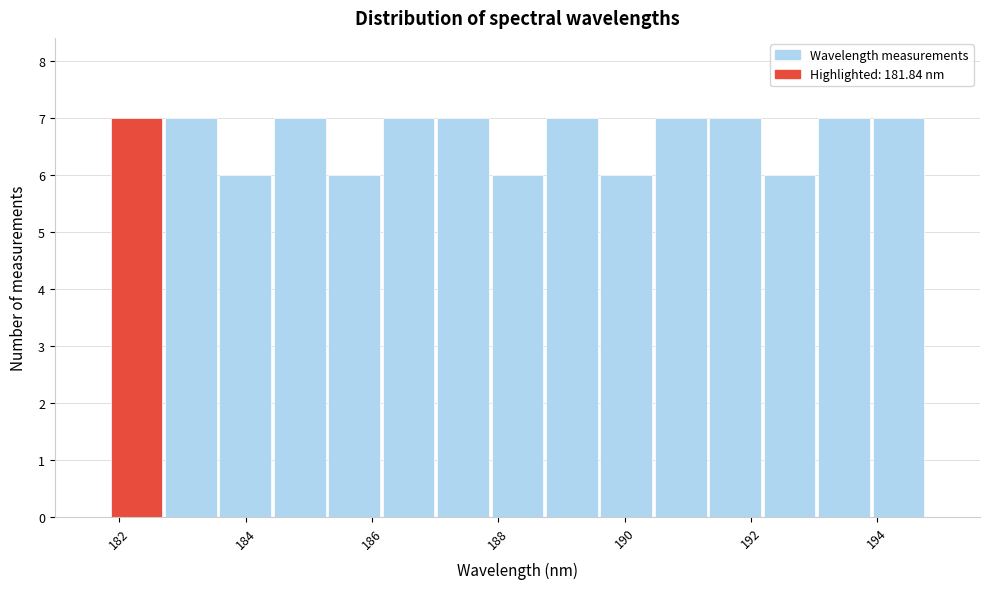

Reading left to right, list every bar in this chart as the range it spans on the x-axis followed by its height. Neither the bar edges nor the heights are printed on the chart, so give them approximately, as read against the axes.

181.8 to 182.8: 7
182.8 to 183.6: 7
183.6 to 184.4: 6
184.4 to 185.2: 7
185.2 to 186.2: 6
186.2 to 187.0: 7
187.0 to 187.8: 7
187.8 to 188.8: 6
188.8 to 189.6: 7
189.6 to 190.4: 6
190.4 to 191.4: 7
191.4 to 192.2: 7
192.2 to 193.0: 6
193.0 to 194.0: 7
194.0 to 194.8: 7